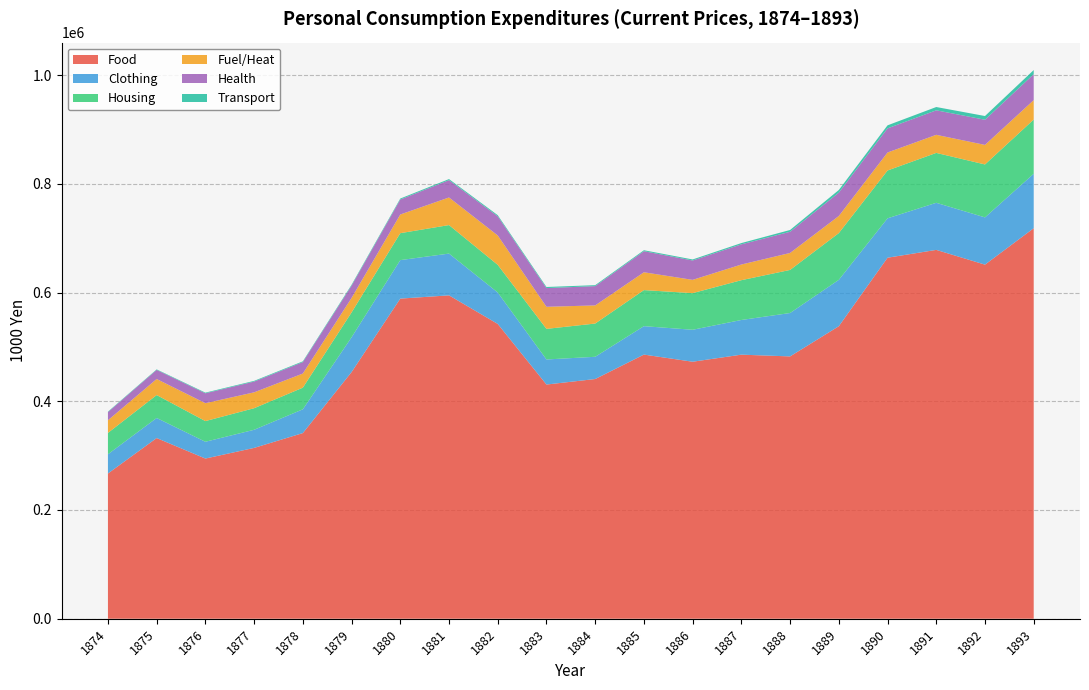

Reading right to left, extract all data points from this chart.

Food: 718299	651286	678422	664027	538023	482492	485715	472719	485846	440904	430750	542221	594783	588818	453673	341480	314203	294629	332326	267129
Clothing: 100148	86900	86587	72445	85277	79821	63778	58763	52270	40896	46108	57825	76835	70781	63954	43697	33342	30869	36932	35382
Housing: 99715	97366	91786	87967	85995	79230	73187	67388	66351	61143	56292	50822	52432	49571	45763	39828	39675	38030	42142	39285
Fuel/Heat: 35698	35965	33263	33097	31479	31221	28824	24426	32786	33348	40611	54065	50777	34343	26618	26003	29187	32911	29539	23245
Health: 47728	46264	45083	44374	42963	38998	37094	35608	38746	35487	34379	35331	31866	27534	22632	21034	19805	18231	16760	14955
Transport: 7595	6854	6042	5600	4829	3269	2358	1911	1767	1747	2031	2011	1946	1804	1623	1402	1291	1194	930	907